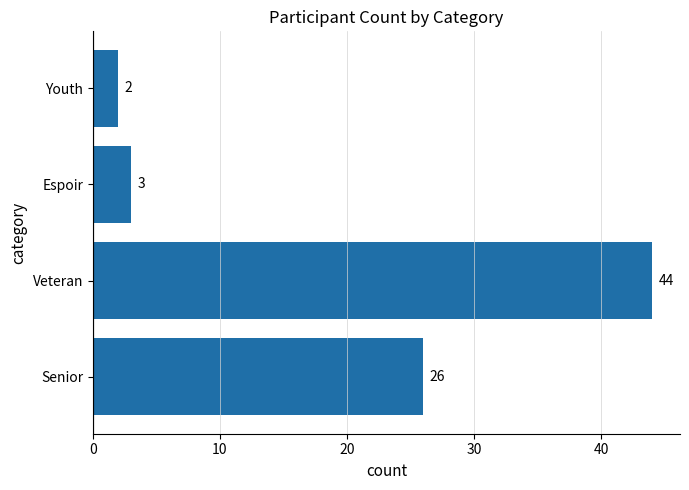

What is the difference between the maximum and second lowest values?

41